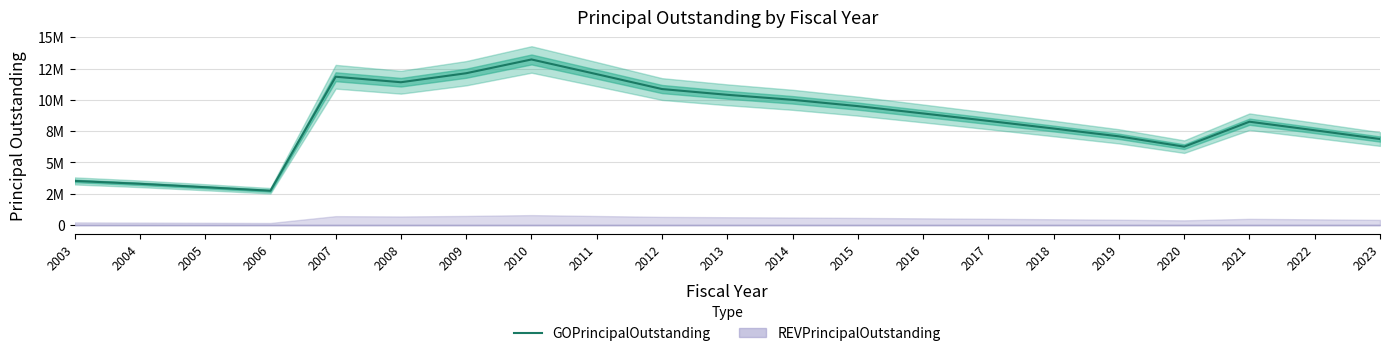

Count the number of values greater than 8325000.

10